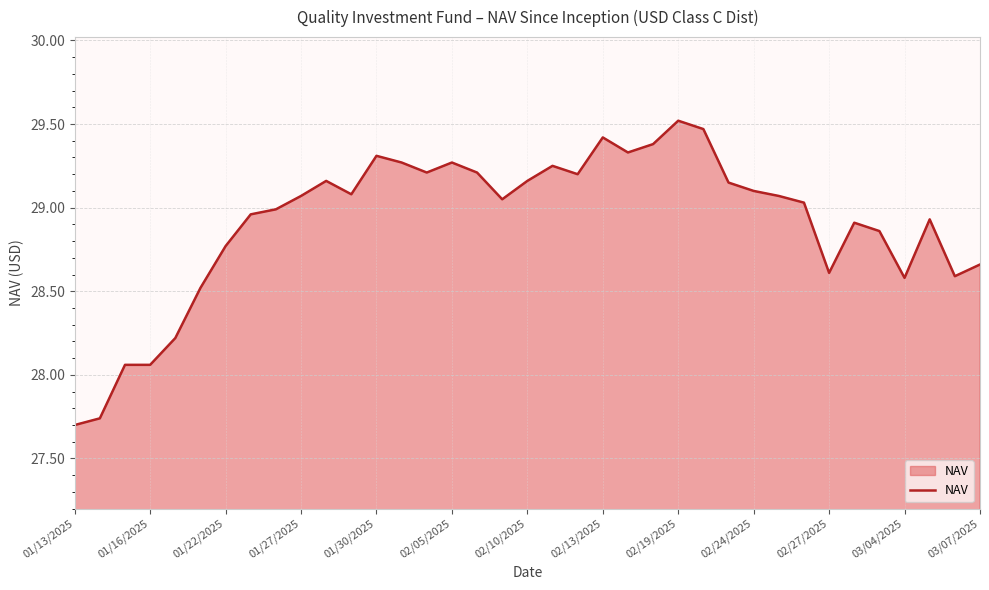

What is the difference between the values at 03/04/2025 and 02/10/2025?

0.6